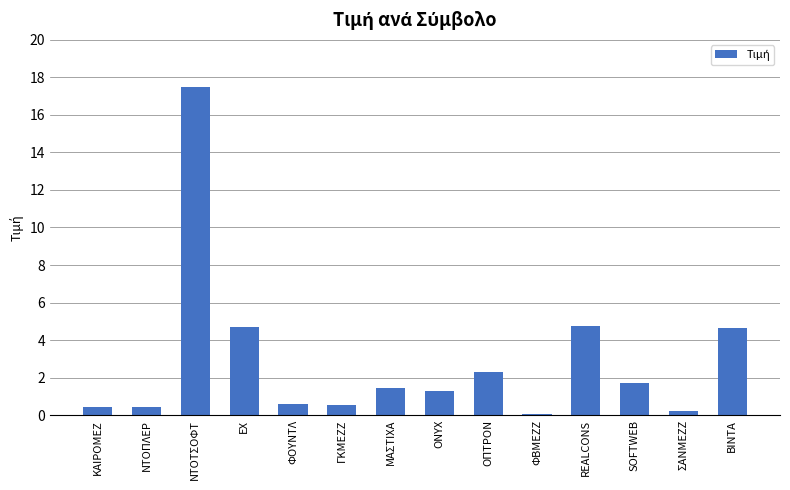

What is the sum of all values?

40.6